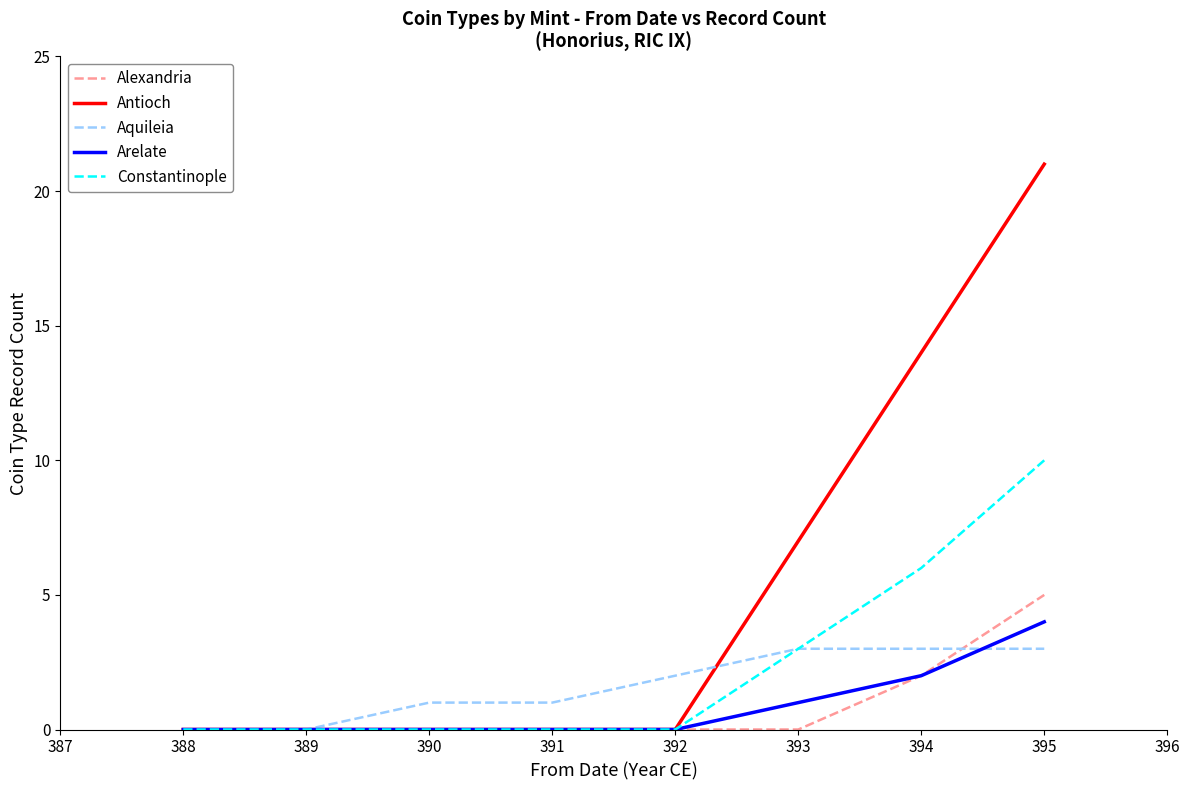

What is the total value across all series at 393?

14